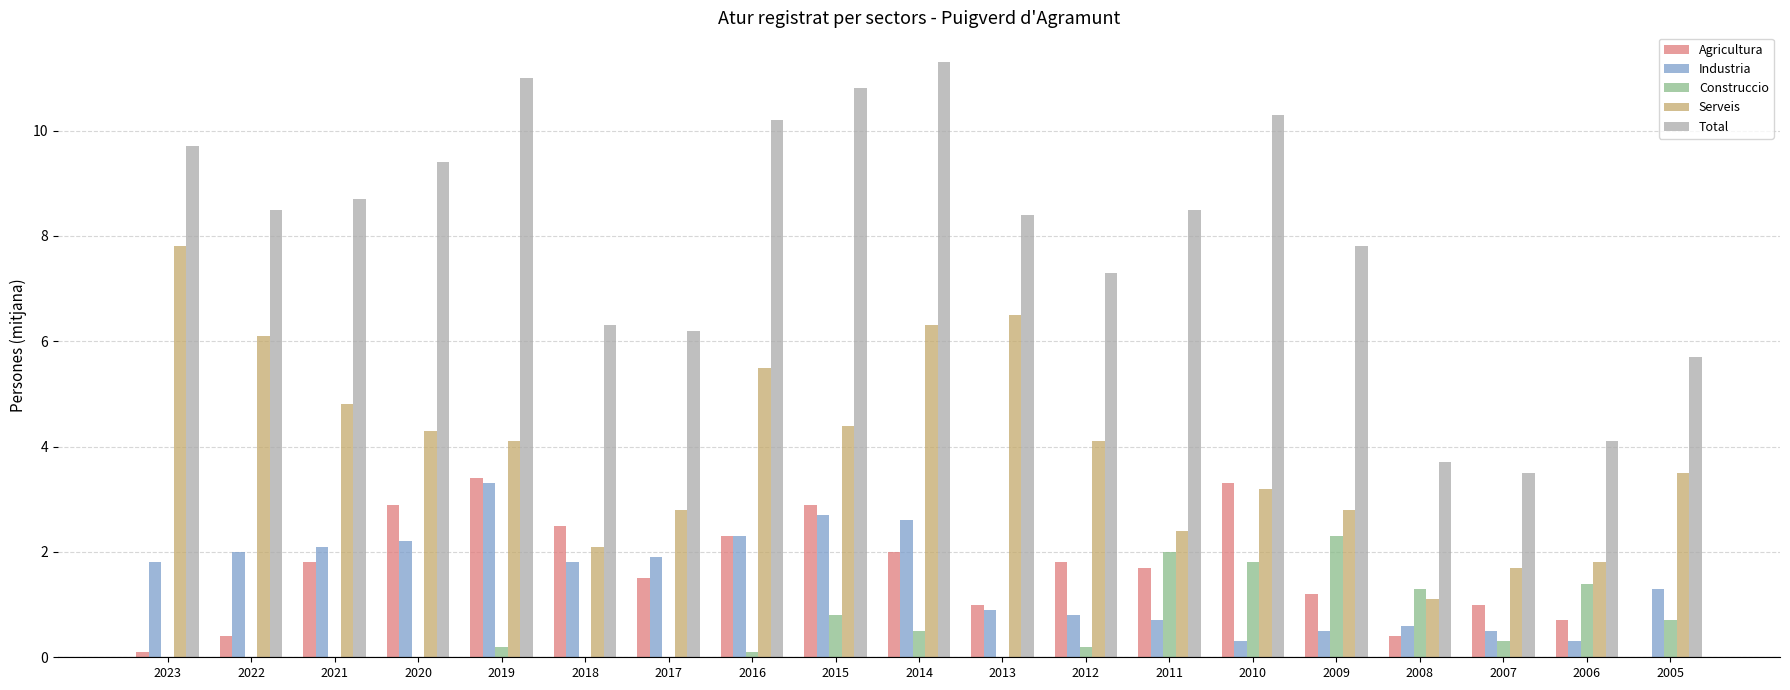

Which category has the highest value in the Industria series?

2019